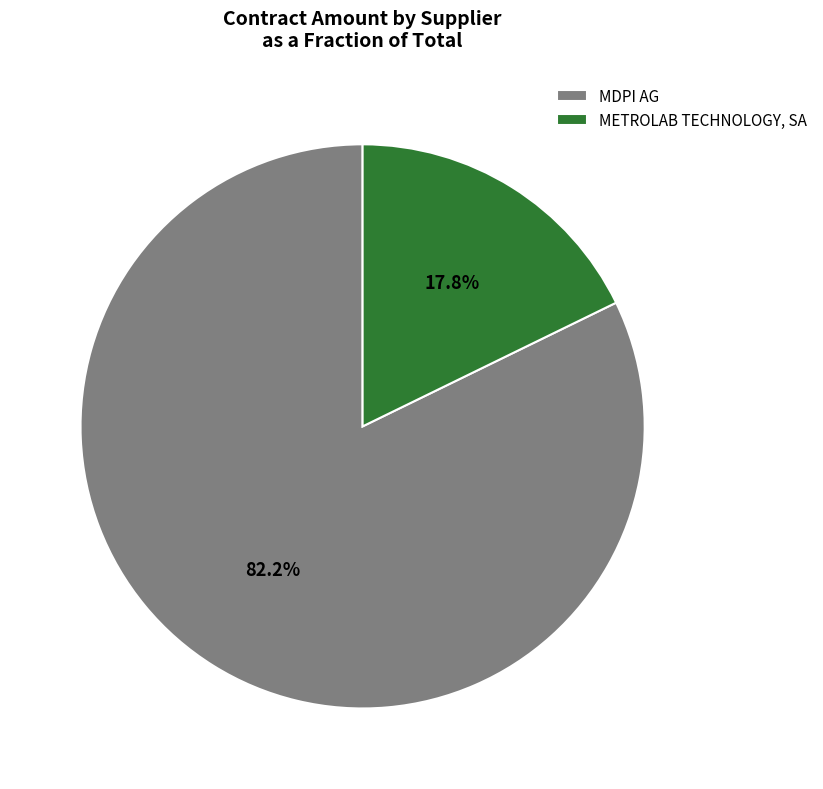

To the nearest percent, what portion does MDPI AG represent?

82%